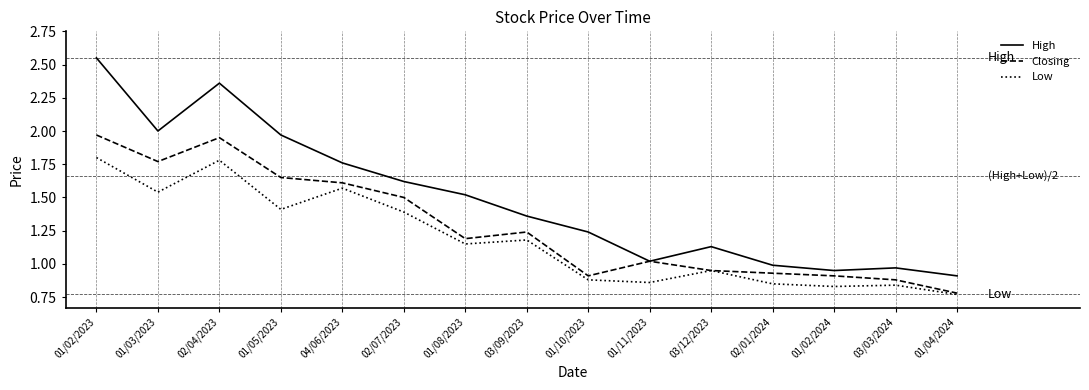

The High series shows 1.6 at 02/07/2023. True or false?

True